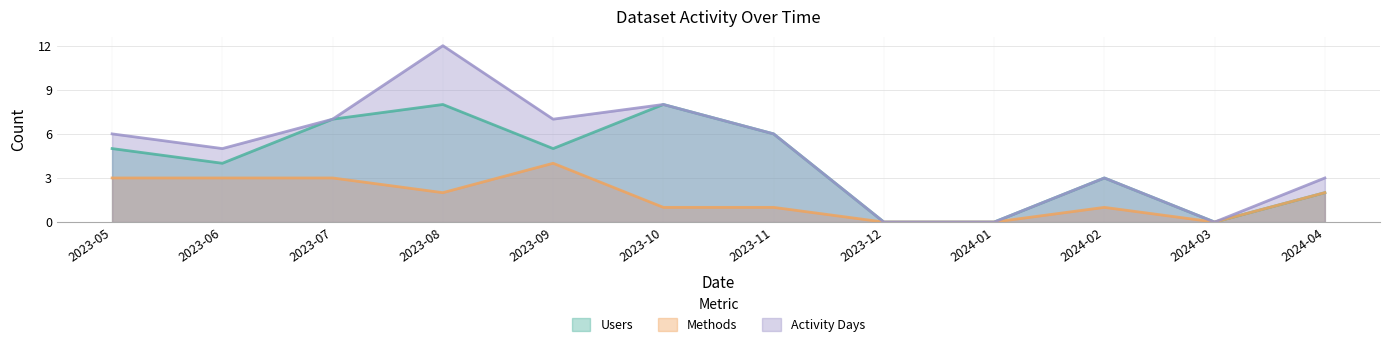

Which series has the widest spread of values?

Activity Days